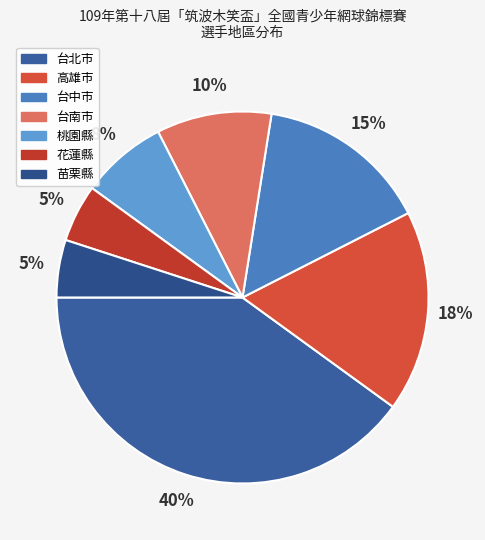

Which slice is the largest?

台北市